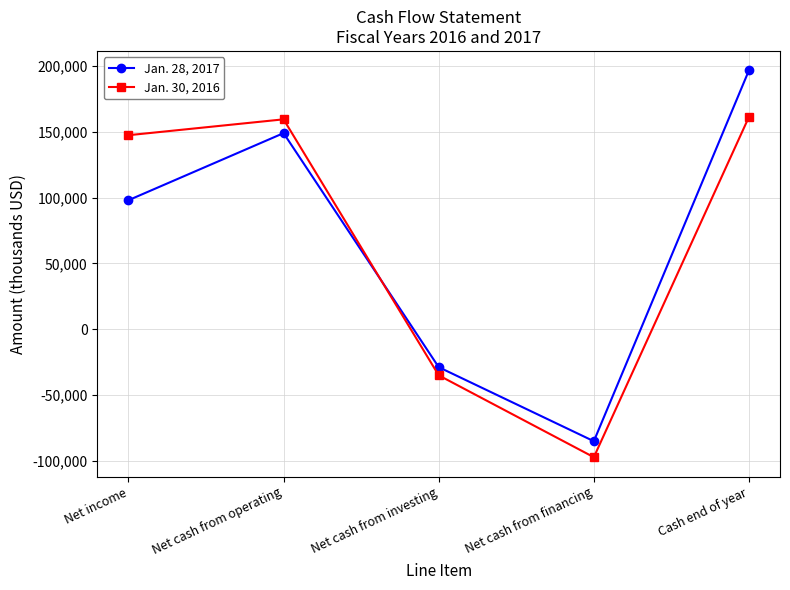

At which category does Jan. 28, 2017 reach its first local peak?

Net cash from operating